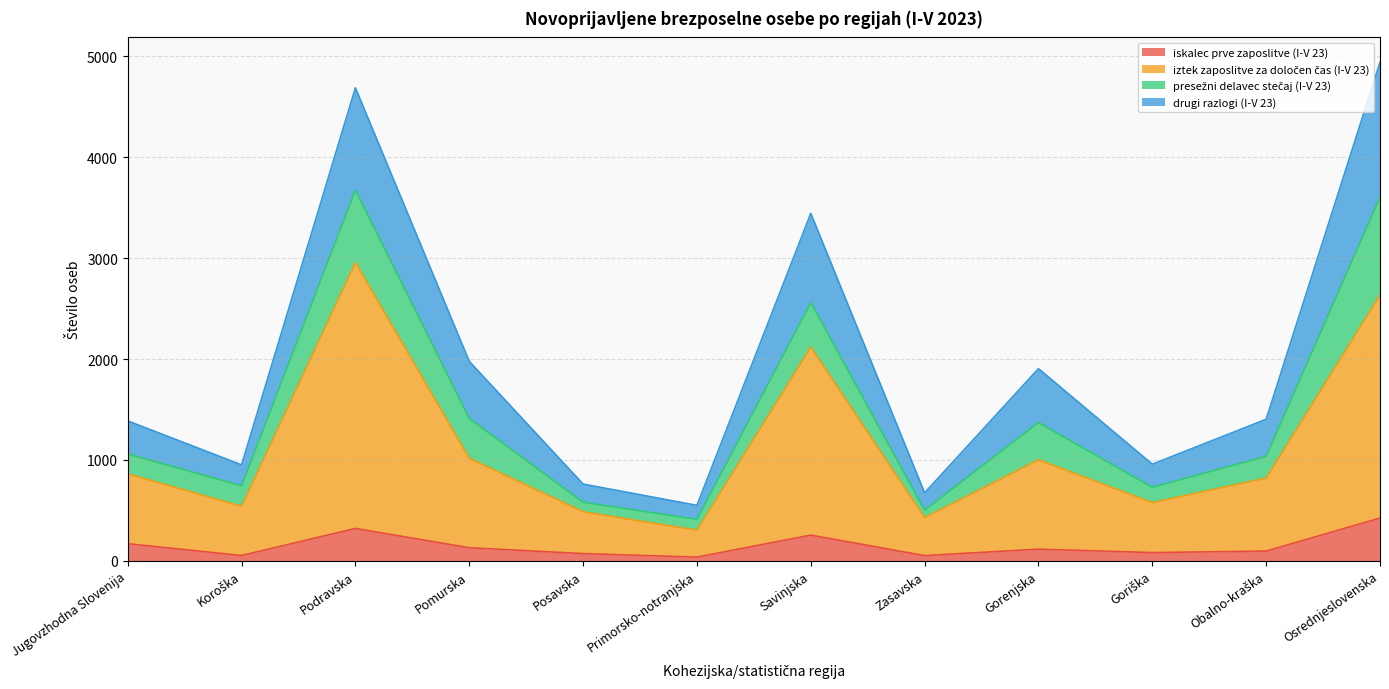

True or false: iskalec prve zaposlitve (I-V 23) and iztek zaposlitve za določen čas (I-V 23) intersect in this chart.

False